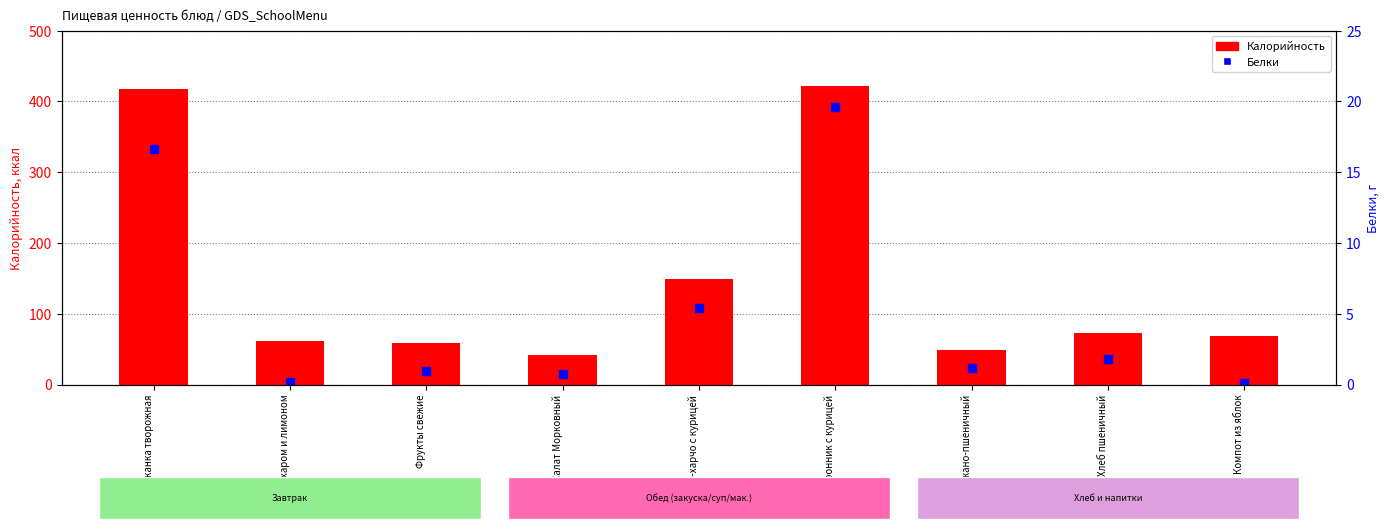

What are all the series names shown in the legend?

Калорийность, Белки